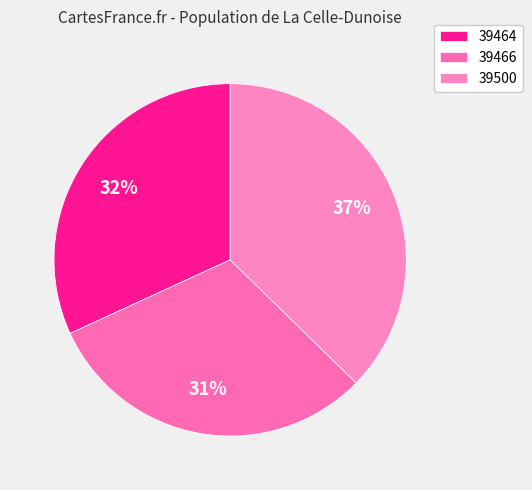

To the nearest percent, what is the difference between the 39500 and 39466 slice percentages?

6%